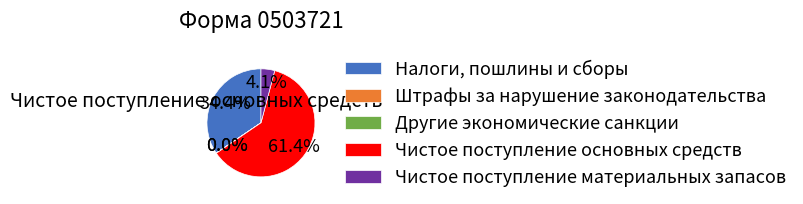

Does any single category account for the majority?

Yes